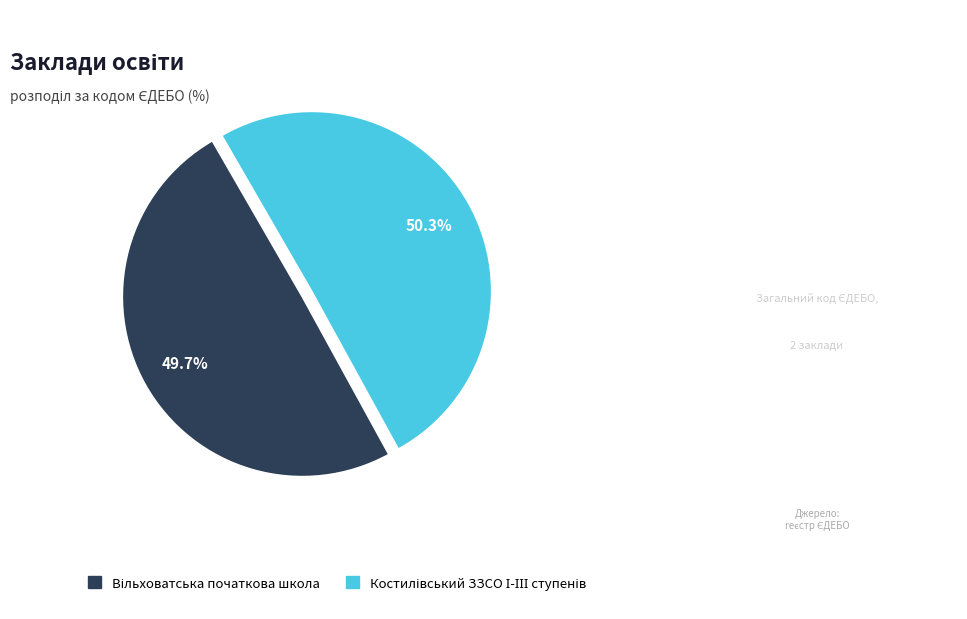

Does any single category account for the majority?

Yes